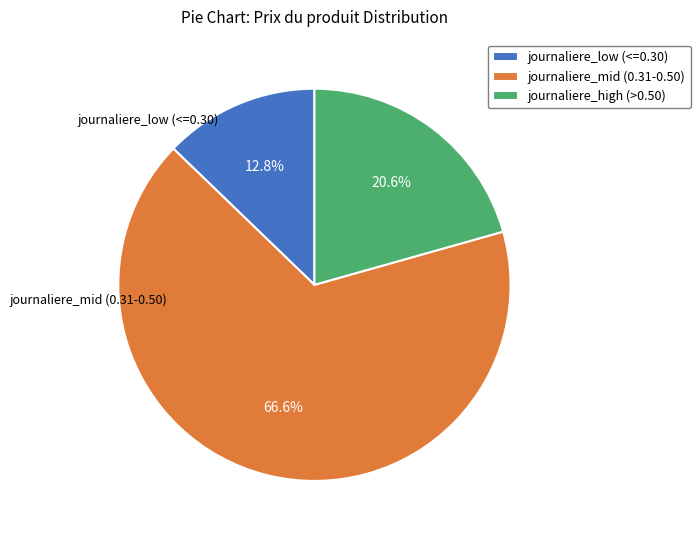

What is the largest slice in the pie chart?

journaliere_mid (0.31-0.50)